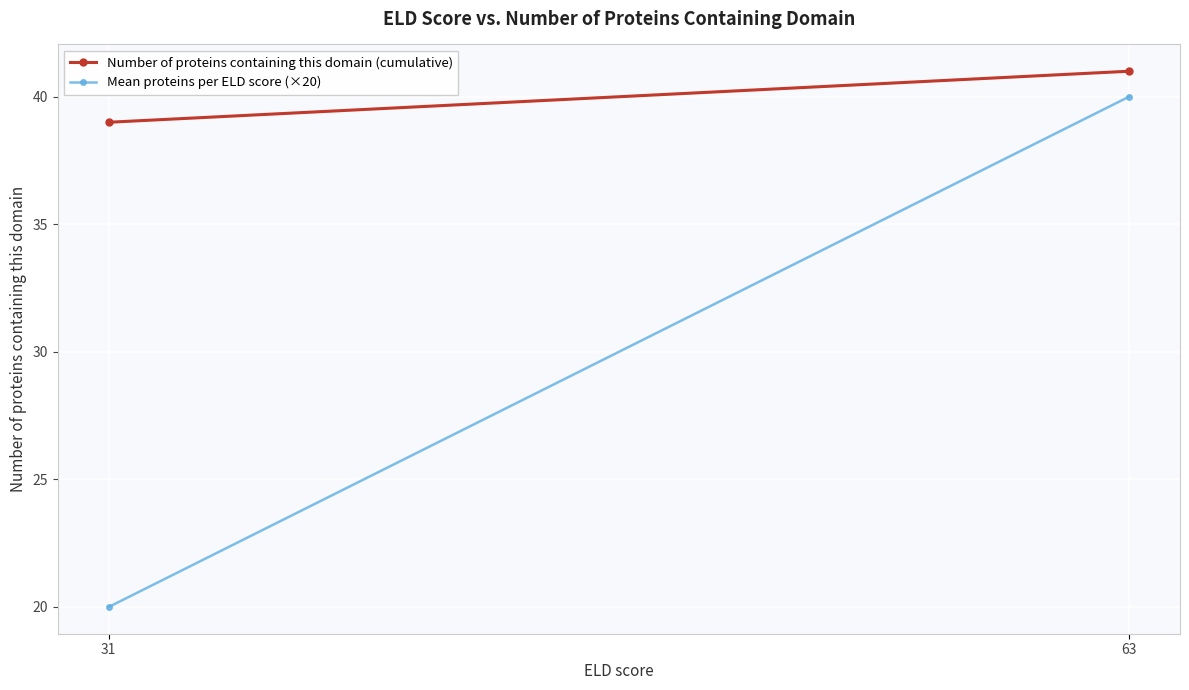

Which series has the largest total across all categories?

Number of proteins containing this domain (cumulative)